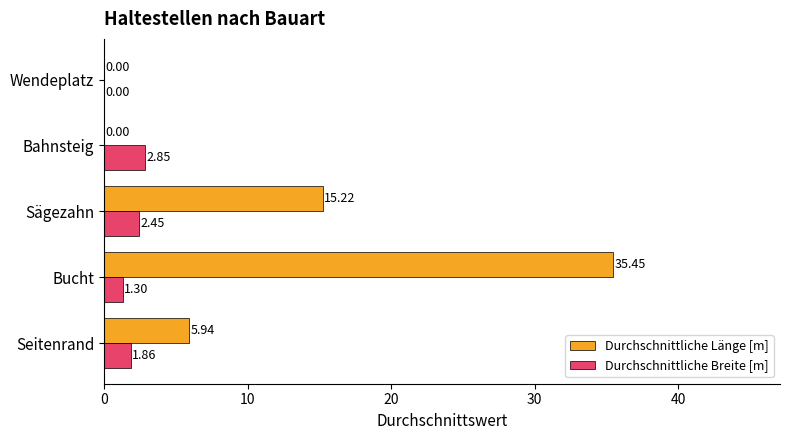

What is the sum of all Durchschnittliche Breite [m] values?

8.5